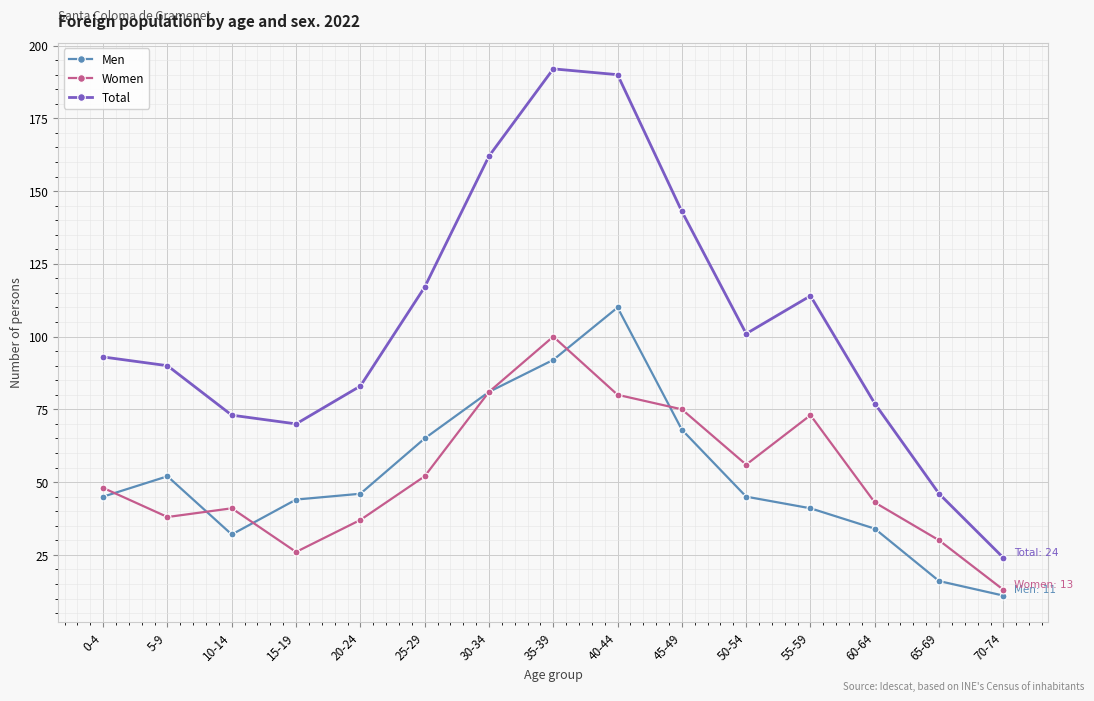

Which series has the widest spread of values?

Total